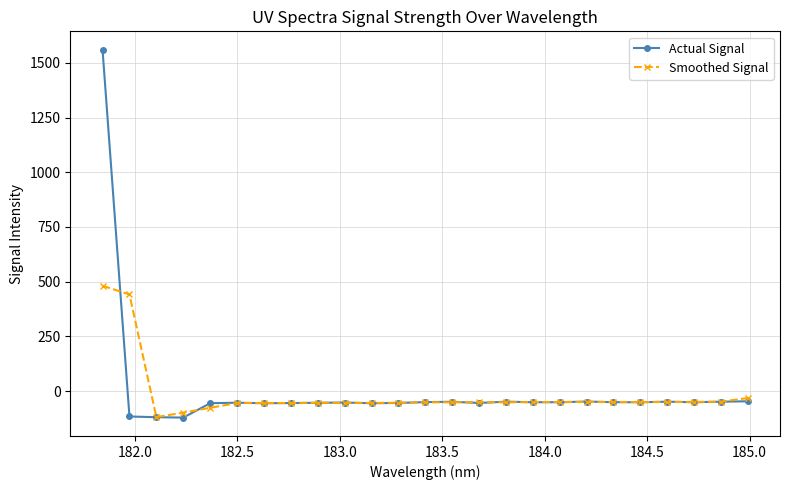

True or false: Smoothed Signal has more than 1 interior local peaks.

True